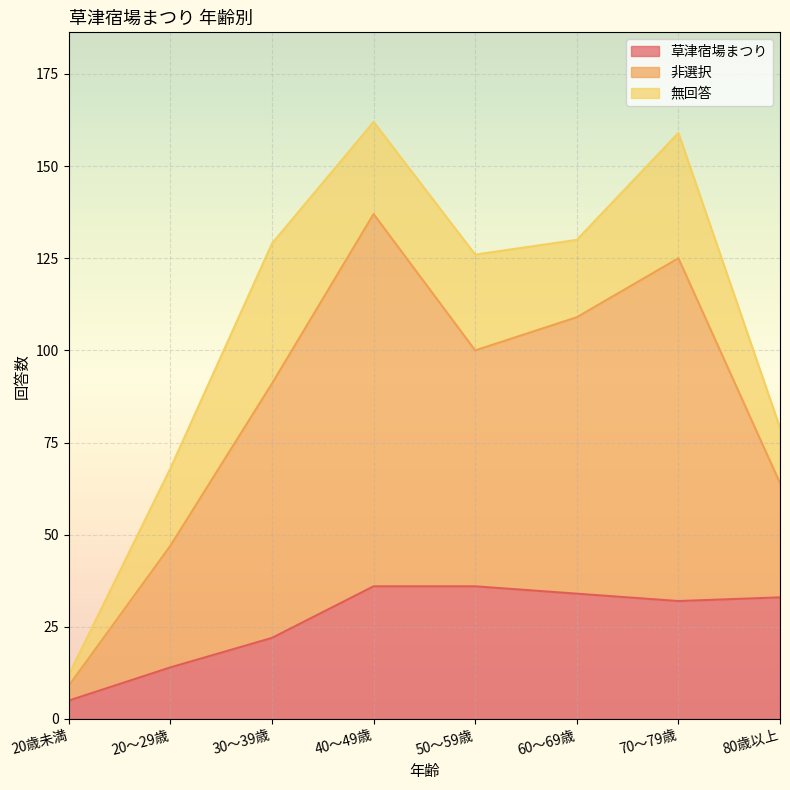

Is the value of 非選択 at 70～79歳 greater than the value of 草津宿場まつり at 70～79歳?

Yes